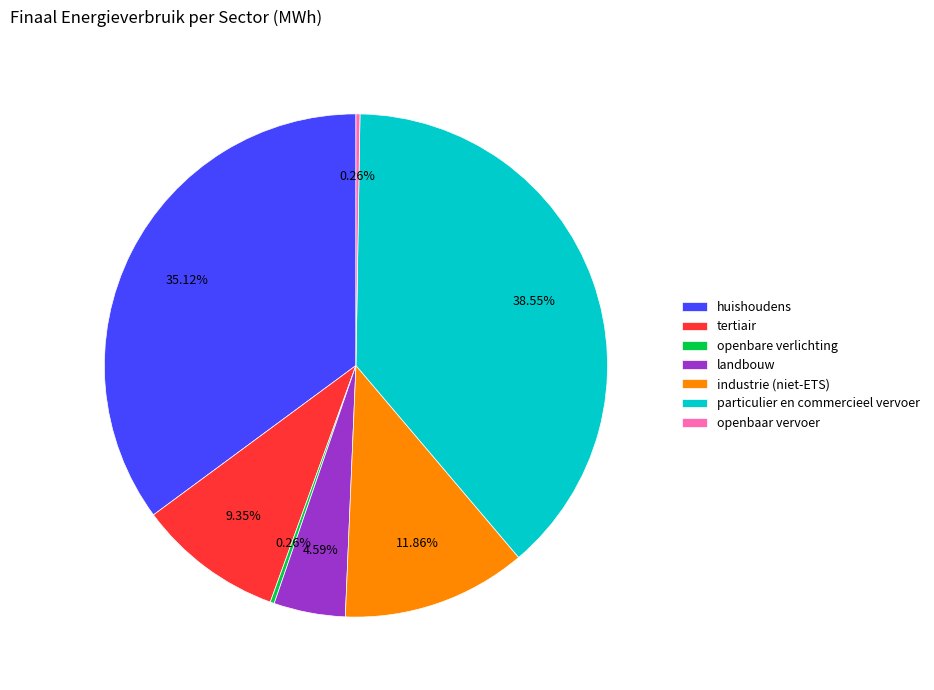

Is it true that particulier en commercieel vervoer is 39% of the pie?

True